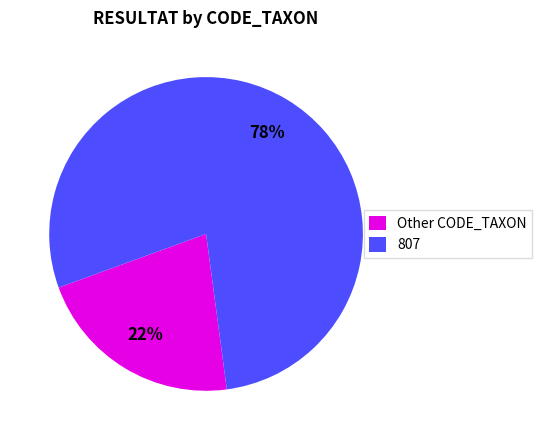

To the nearest percent, what is the combined percentage of 807 and Other CODE_TAXON?

100%